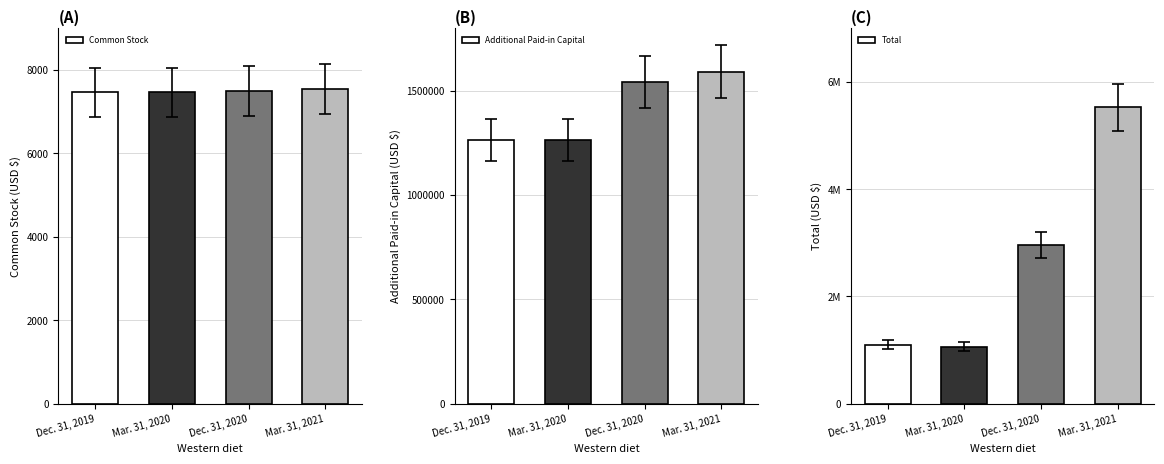

Reading left to right, what are all the values shown in this chart?

Common Stock: 7459	7459	7489	7539
Additional Paid-in Capital: 1263891	1263891	1542255	1592205
Total: 1096515	1061009	2954251	5523149